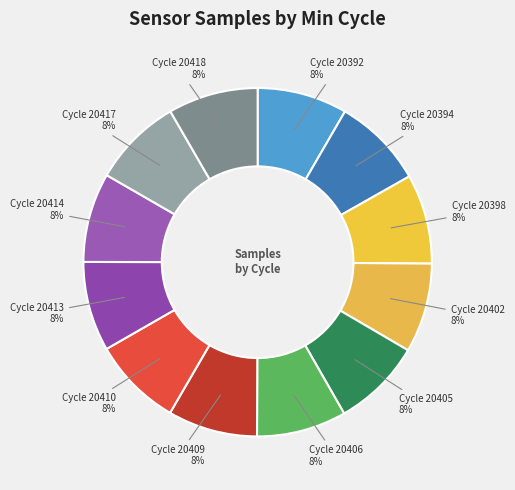

How many slices are in this pie chart?

12